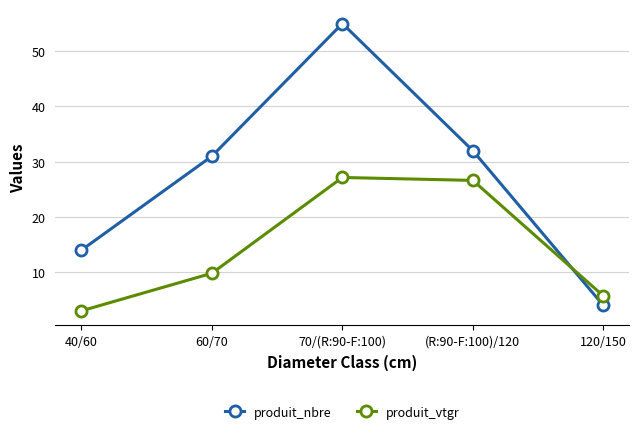

True or false: produit_nbre and produit_vtgr intersect in this chart.

True